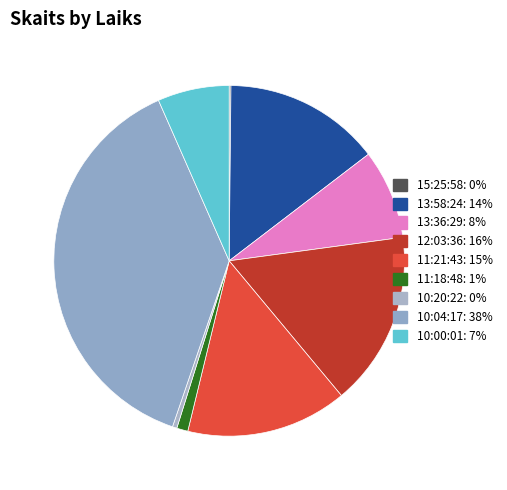

What is the largest slice in the pie chart?

10:04:17